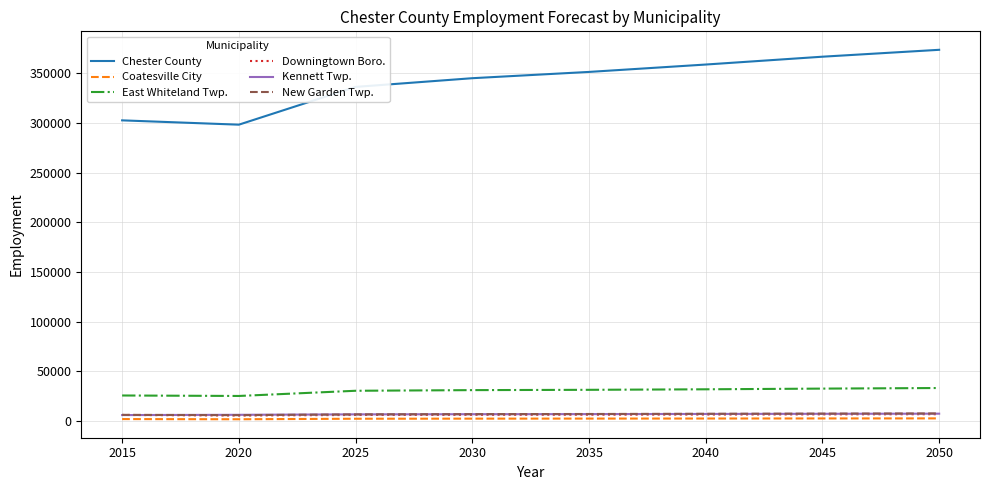

What is the difference between the second highest and minimum values in the Kennett Twp. series?

1278